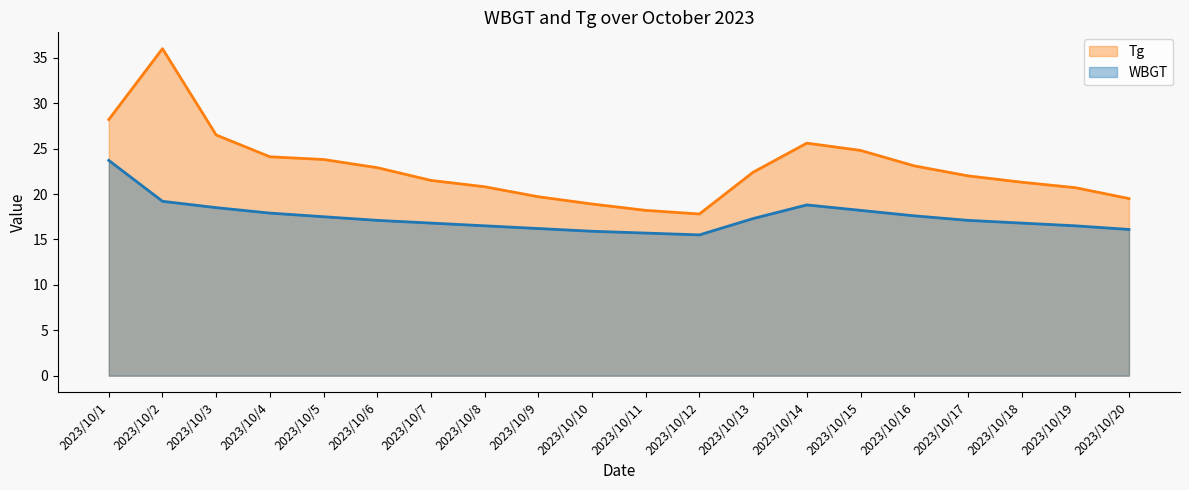

Is it true that WBGT equals 18.2 at 2023/10/15?

True